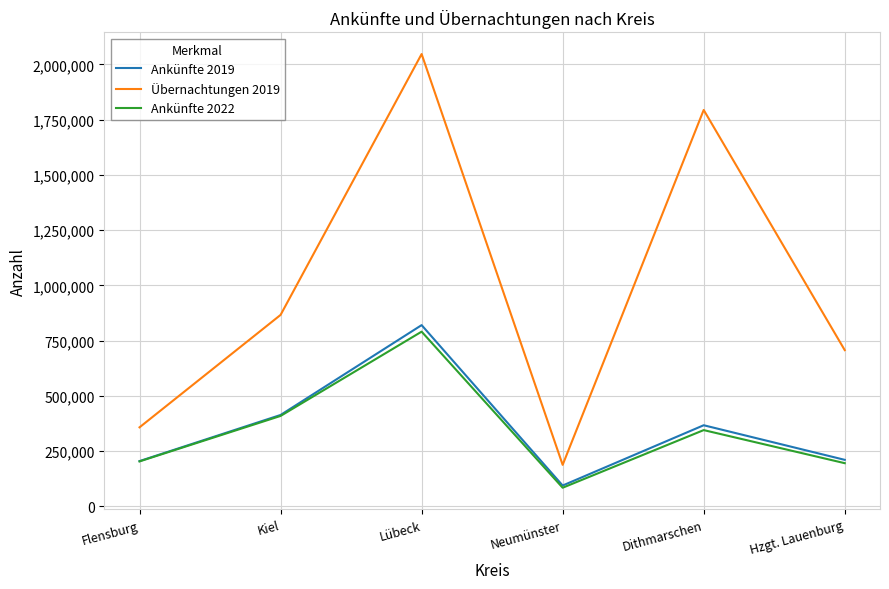

What is the sum of the Ankünfte 2019 values at Dithmarschen and Kiel?

779410